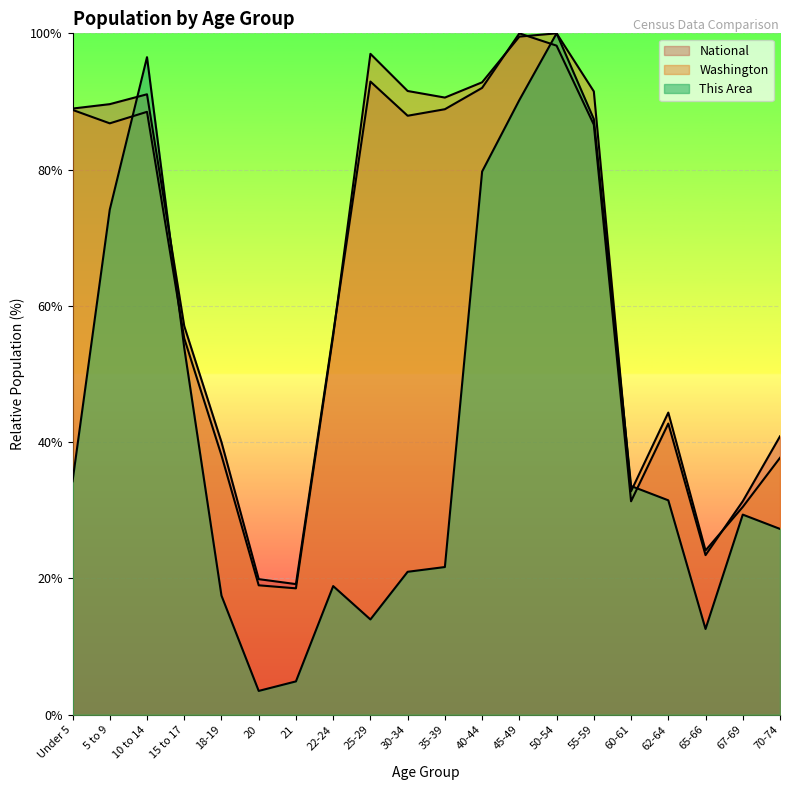

Where do National and This Area first cross each other?

5 to 9 and 10 to 14